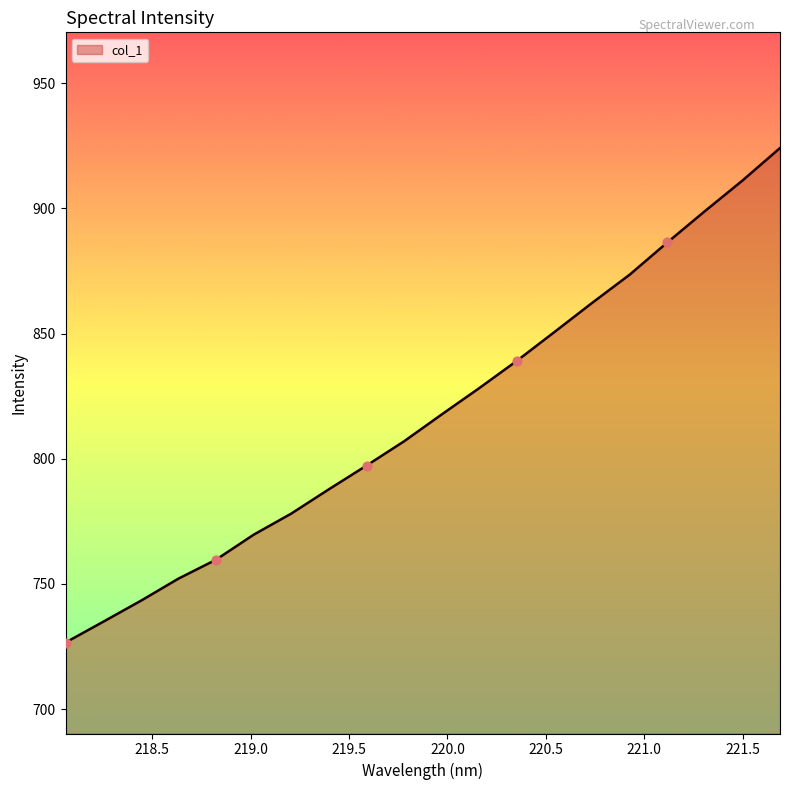

What is the difference between the maximum and minimum values?

197.5